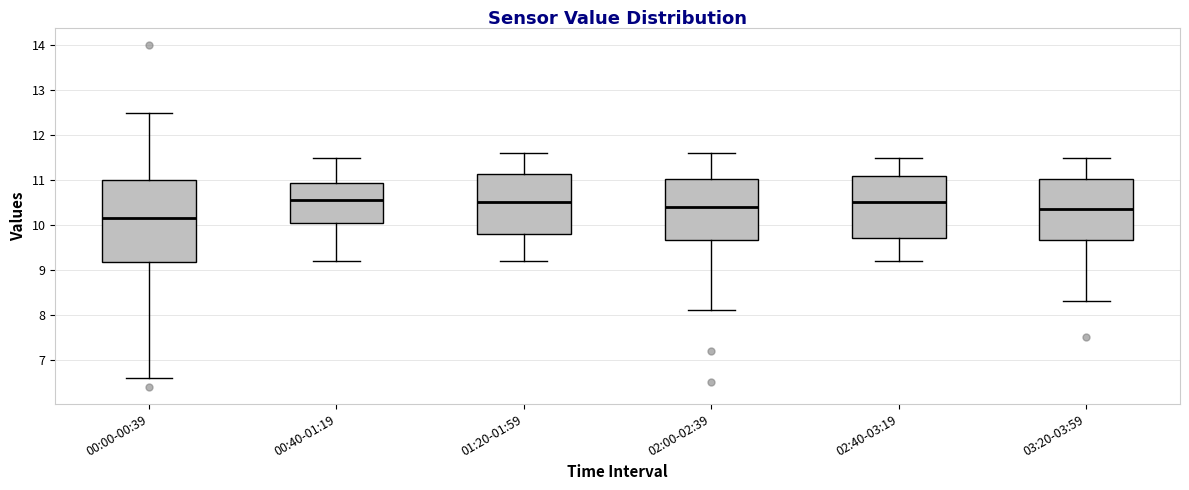

Where does the upper whisker of the box for 00:40-01:19 end on the y-axis? The values are not printed on the chart, so give them approximately, as read against the axis.

11.5